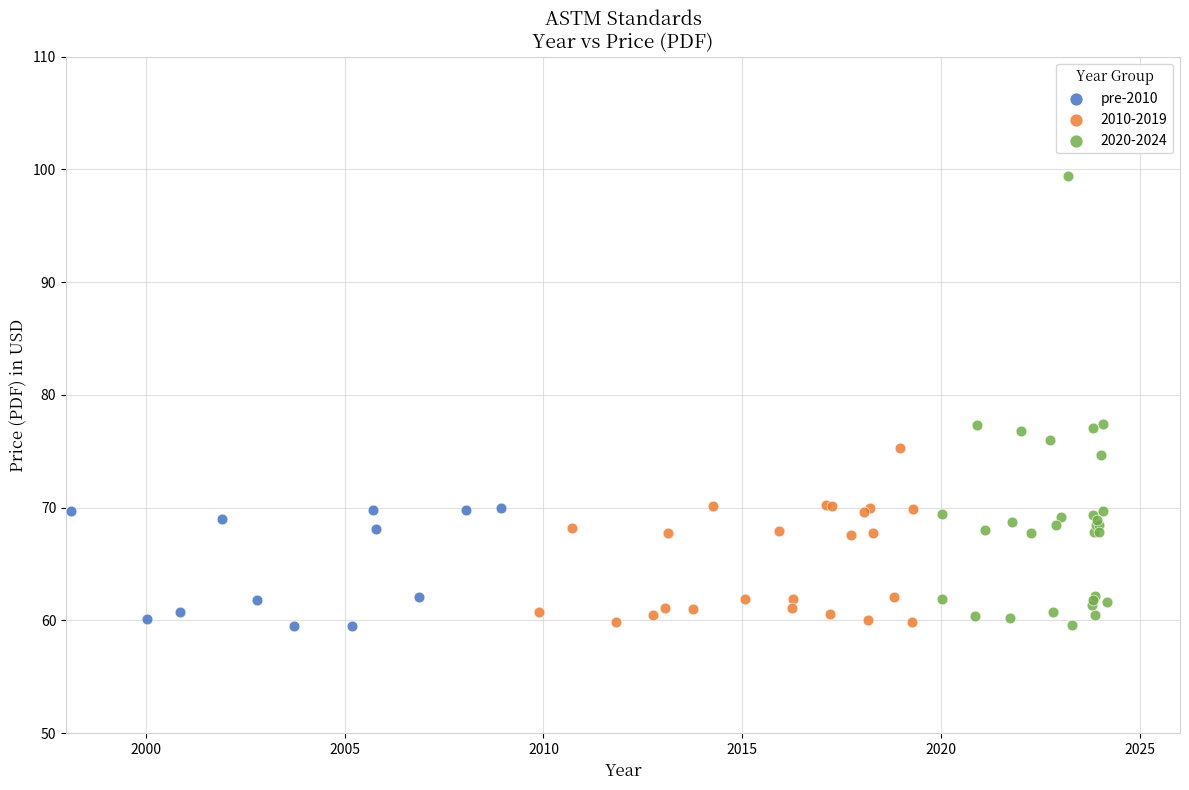

Which series has the largest Y range (max minus min)?

2020-2024